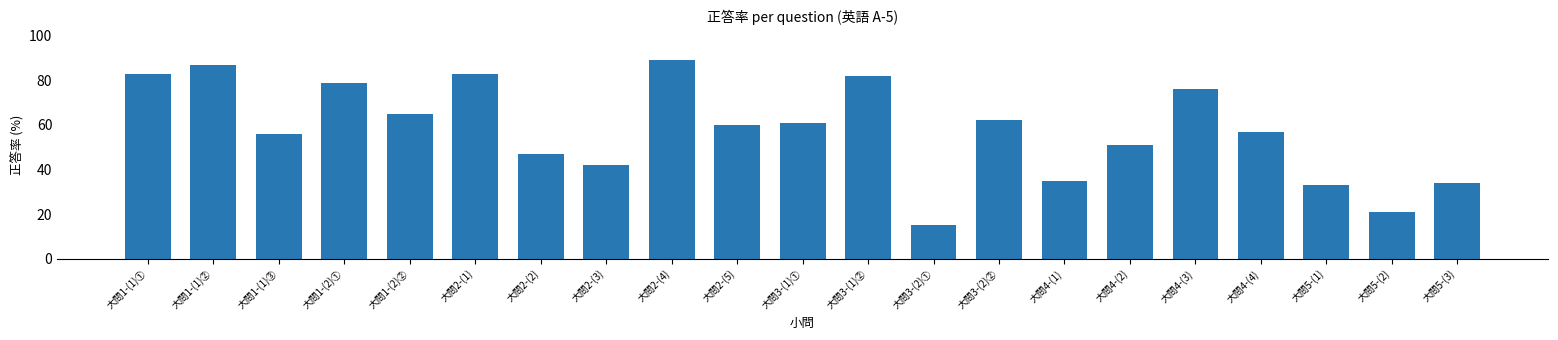

Which category has the highest value across all series?

大問2-(4)